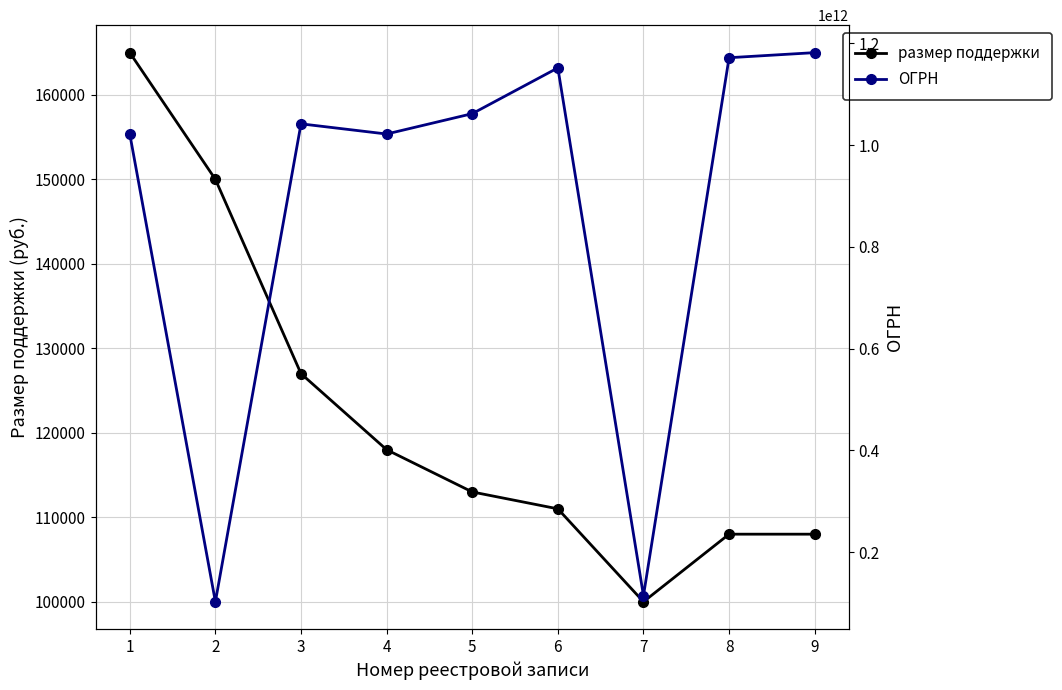

How many data points in ОГРН are above 1041700000154?

4